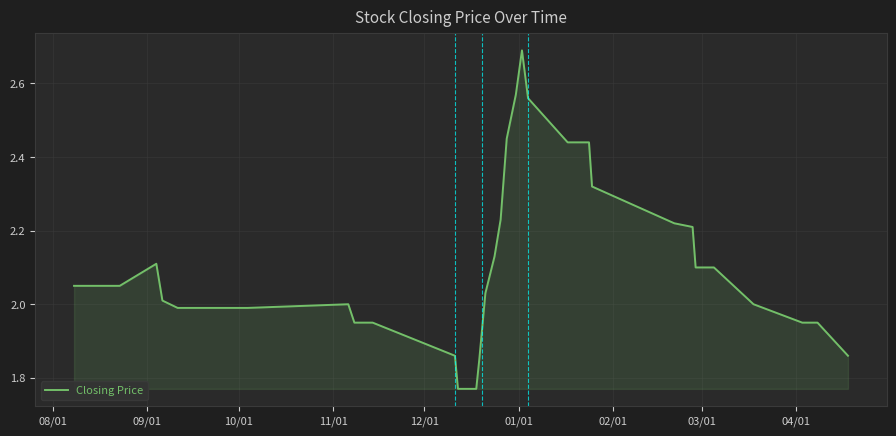

How many lines are shown in the chart?

1